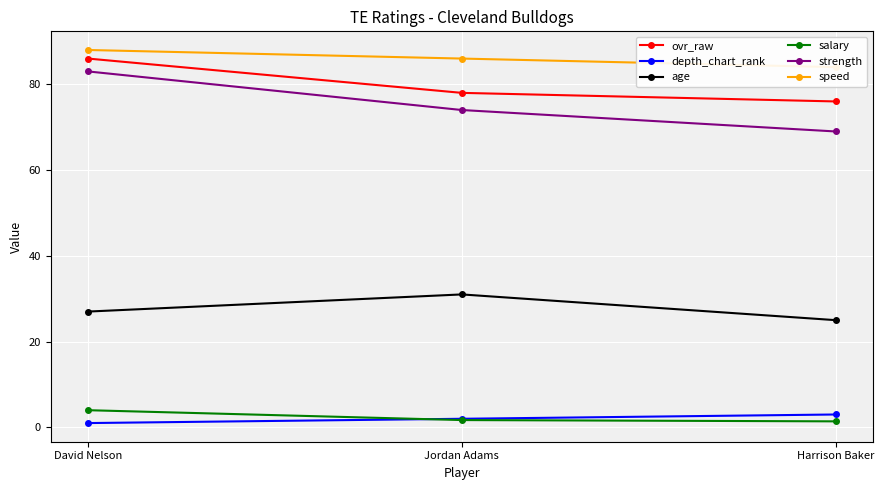

At which label does salary reach its minimum?

Harrison Baker